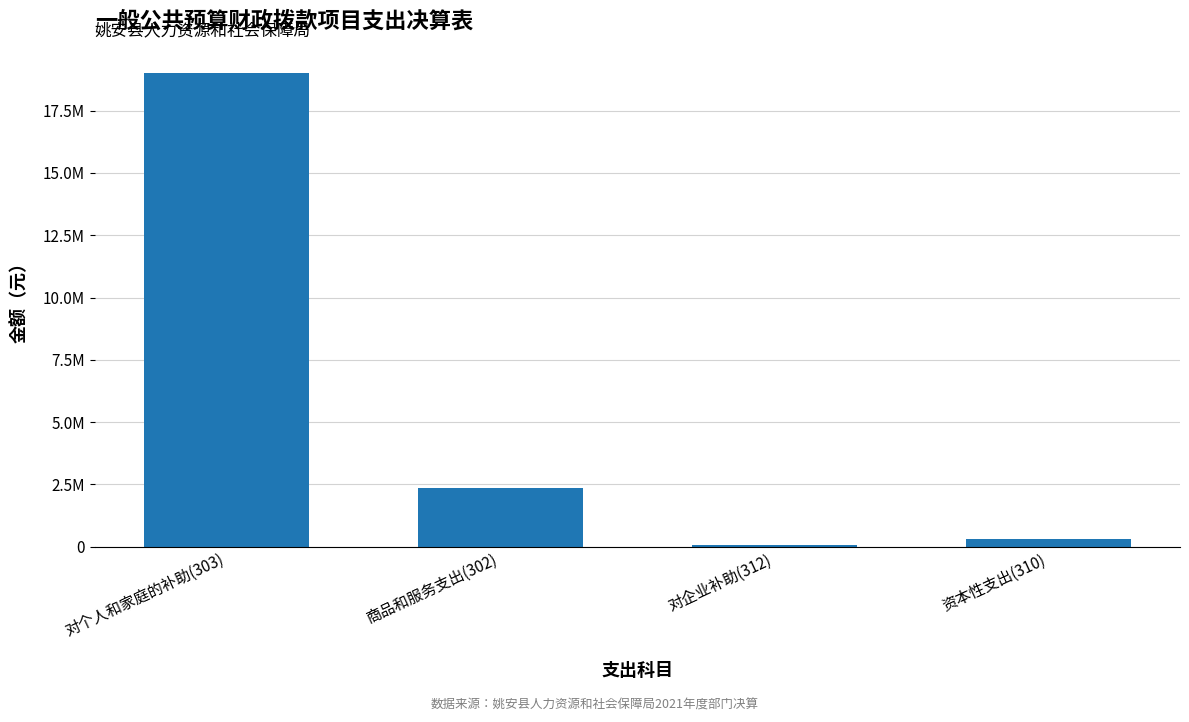

List the labels in order of value, smallest first.

对企业补助(312), 资本性支出(310), 商品和服务支出(302), 对个人和家庭的补助(303)